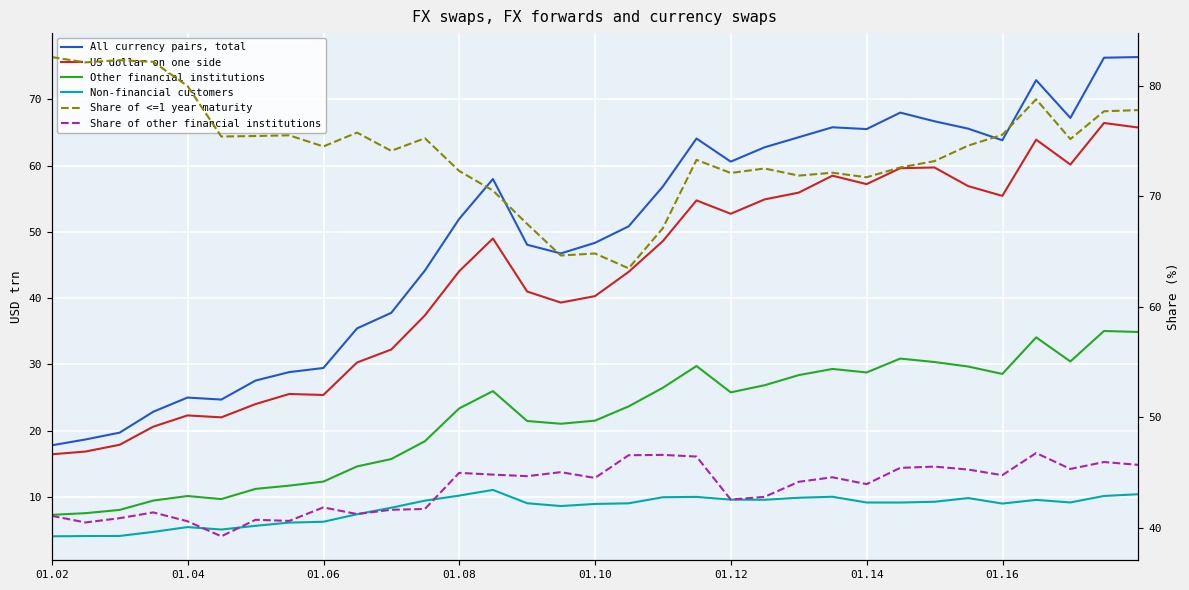

How many distinct data groups are displayed?

6